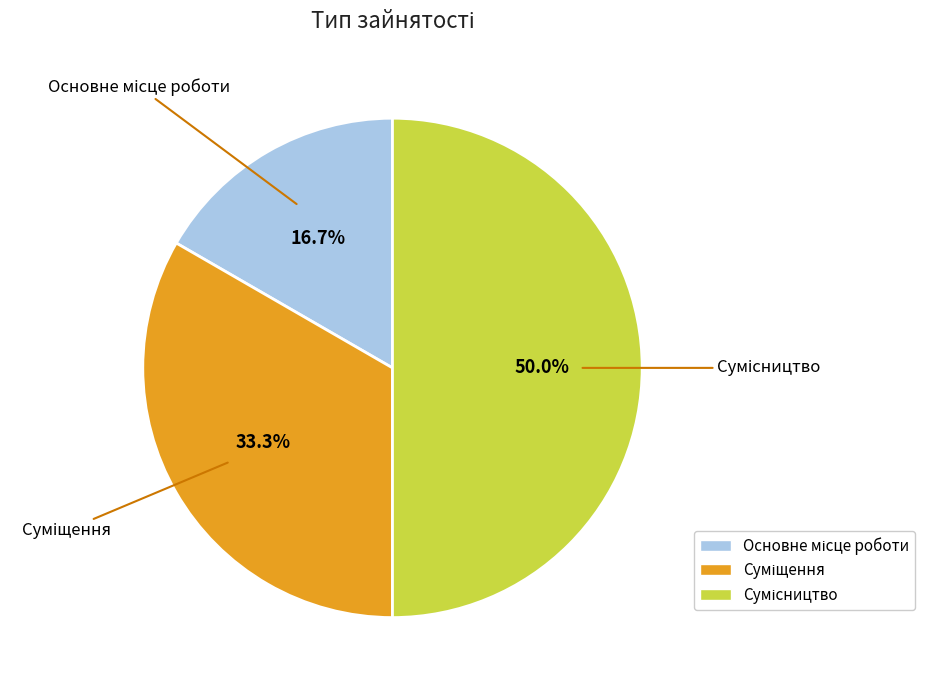

How many slices are in this pie chart?

3